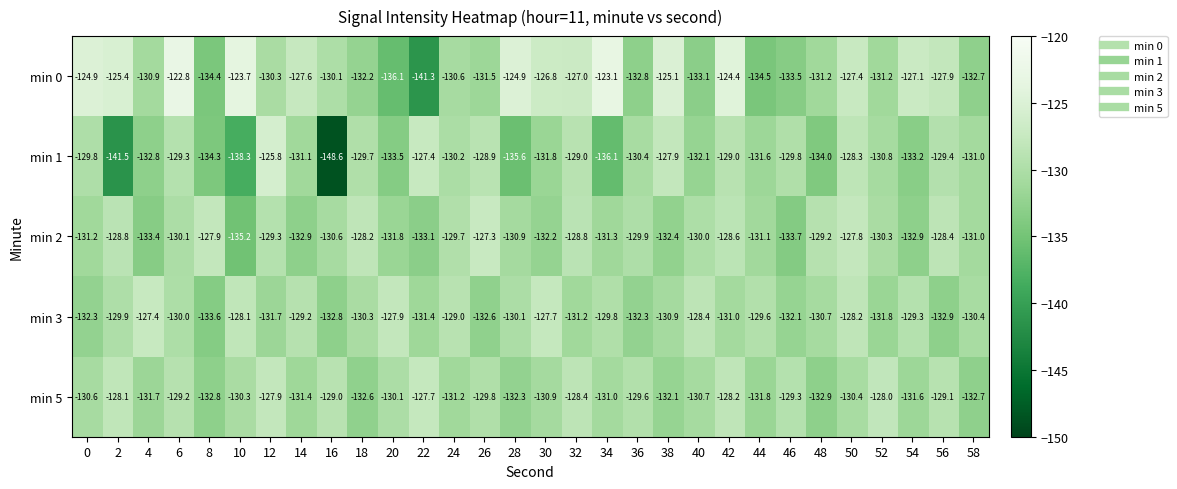

Rank the series by their maximum value, from lowest to highest.

min 5, min 3, min 2, min 1, min 0